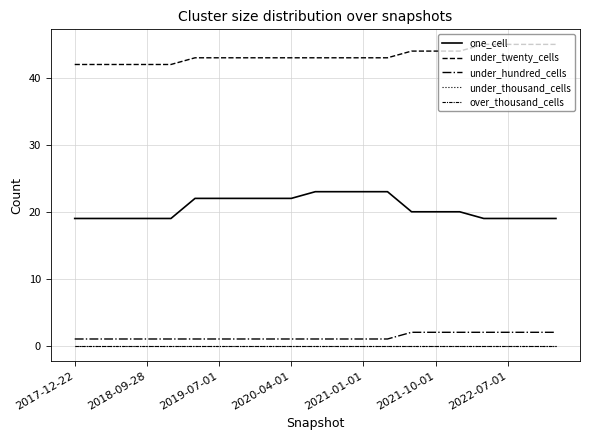

Is this an area chart (filled region under the line)?

No